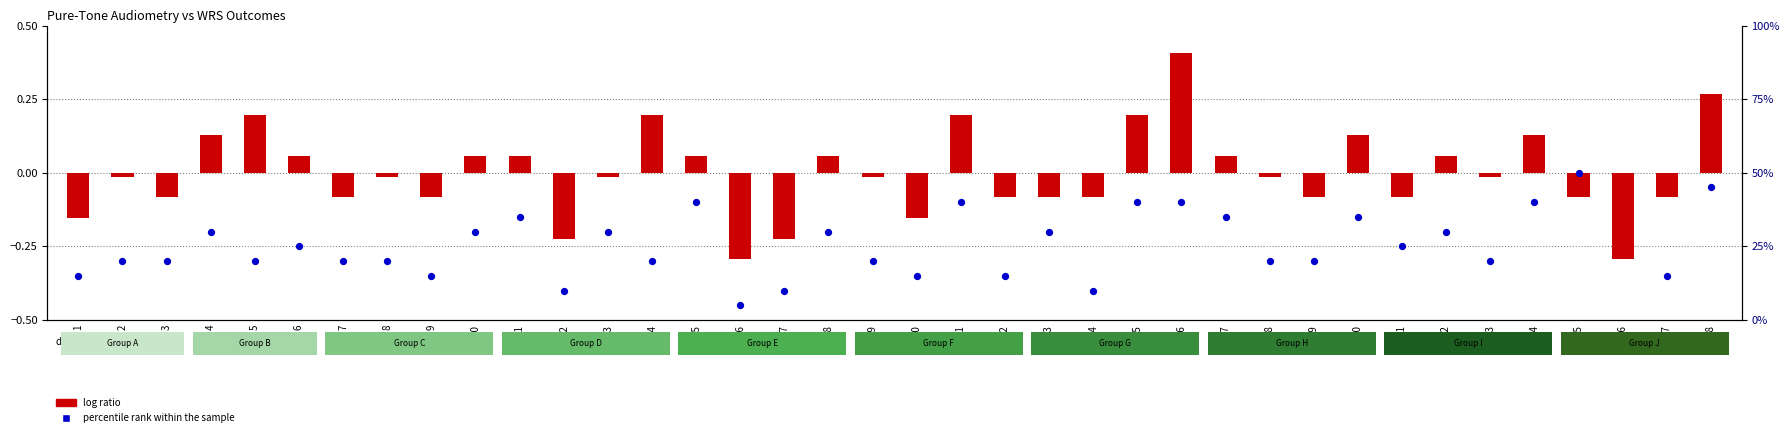

Is the value of log ratio at 32 greater than the value of percentile rank within the sample at 29?

No